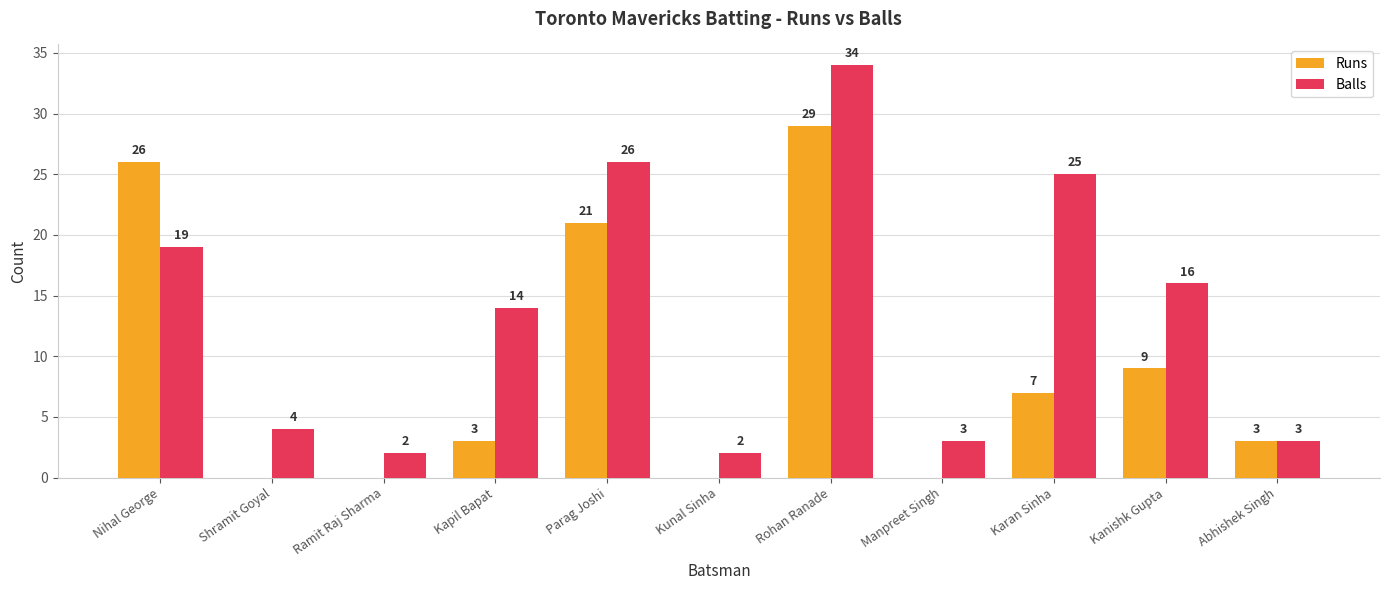

Which category has the highest value across all series?

Rohan Ranade